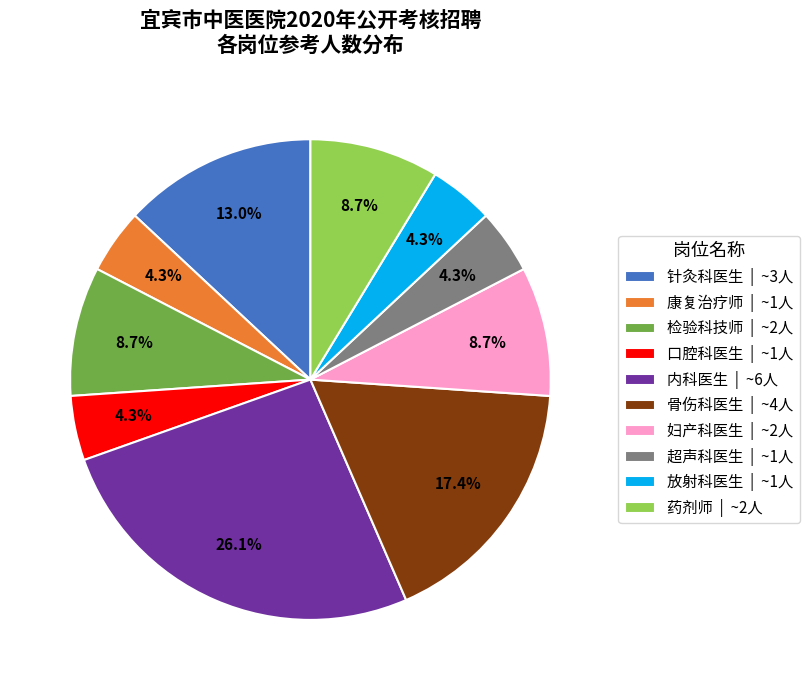

Is it true that 内科医生 is 31% of the pie?

False